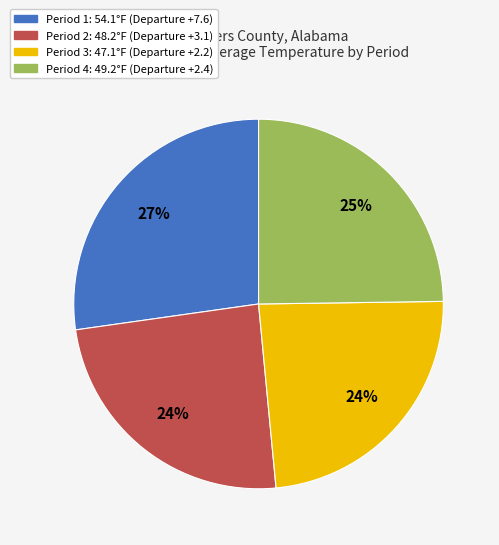

How many slices are in this pie chart?

4